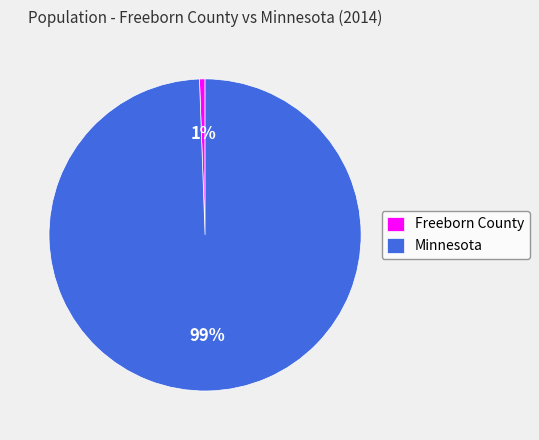

Count the number of slices in the pie.

2